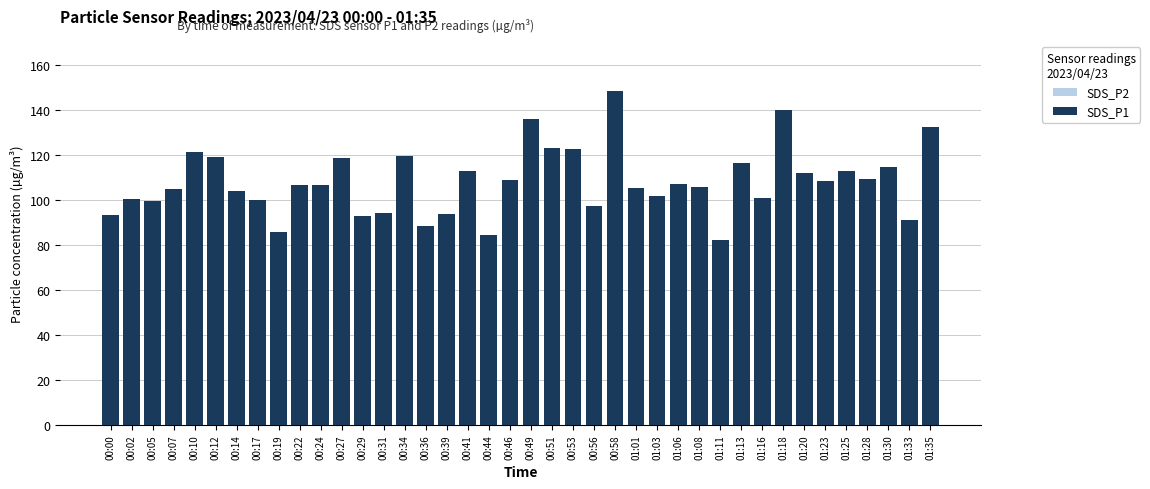

Between 01:33 and 00:49, which is larger?

00:49